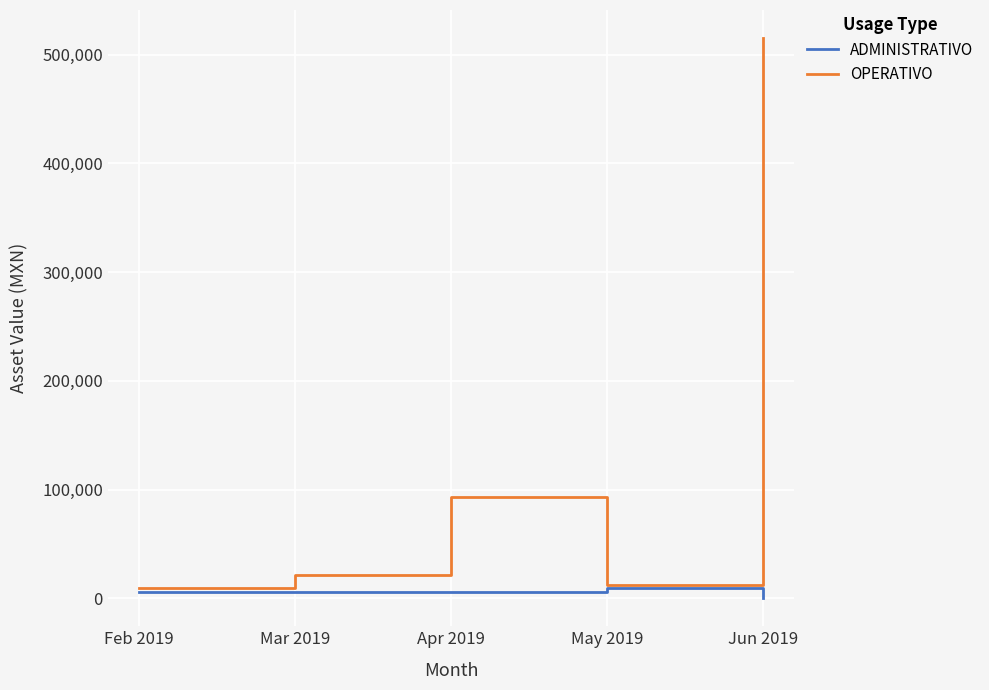

Which series changed the most between Feb 2019 and Mar 2019?

OPERATIVO